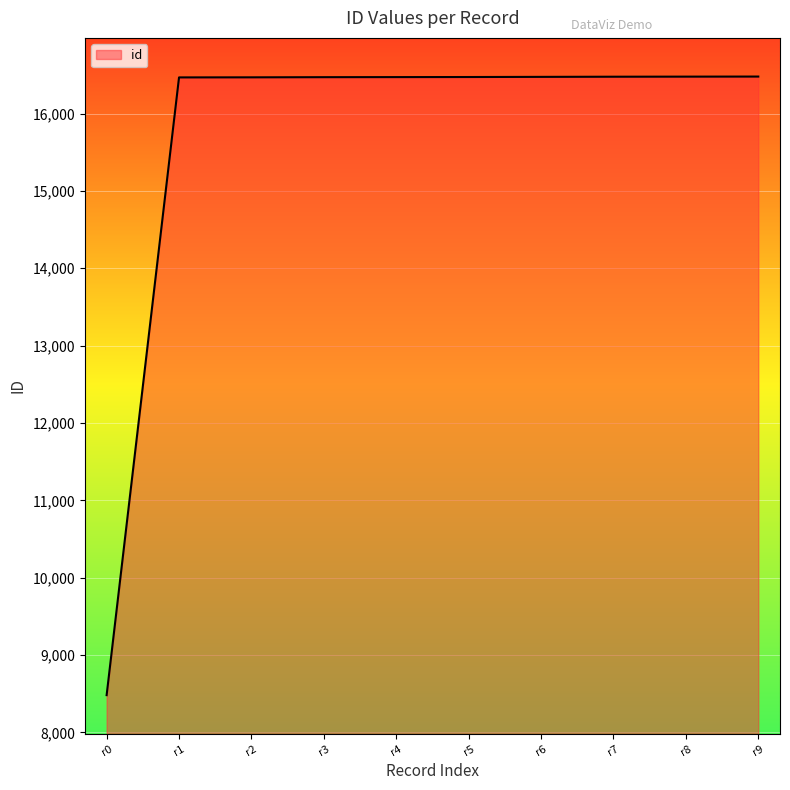

What is the difference between the values at r5 and r0?

7992